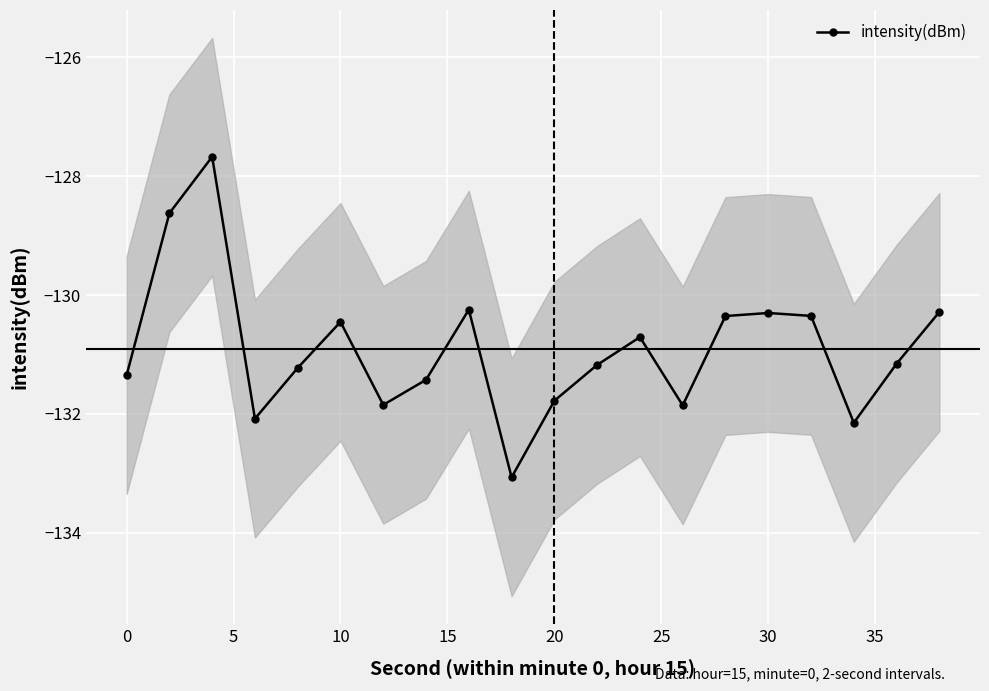

What is the sum of all values?

-2618.1